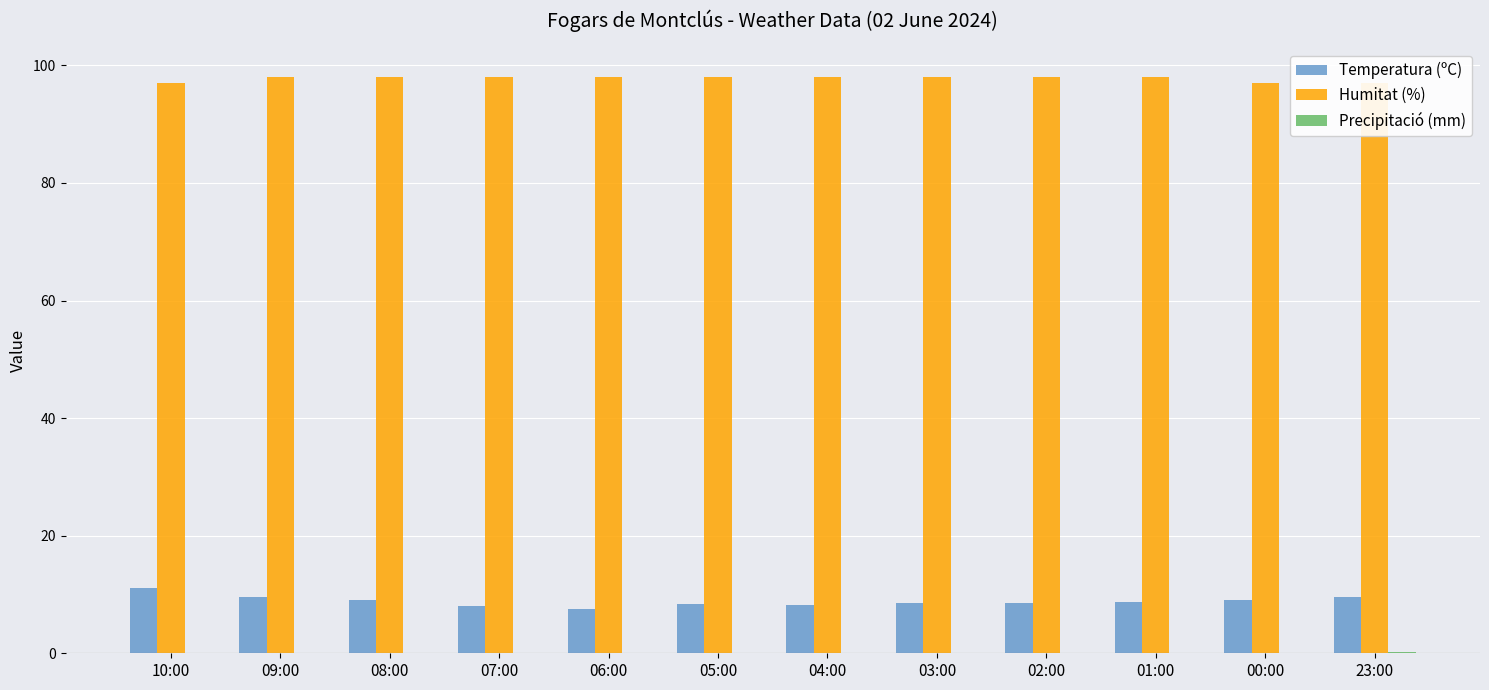

Which has a higher value, 10:00 or 09:00?

10:00